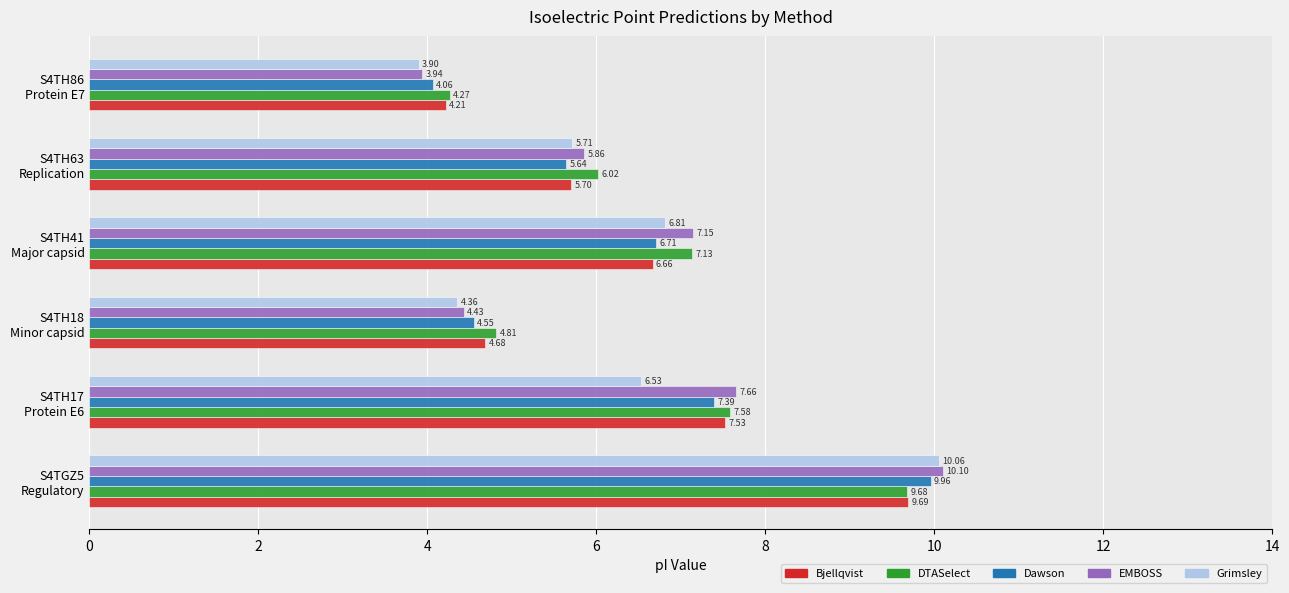

Which series has the largest total across all categories?

DTASelect